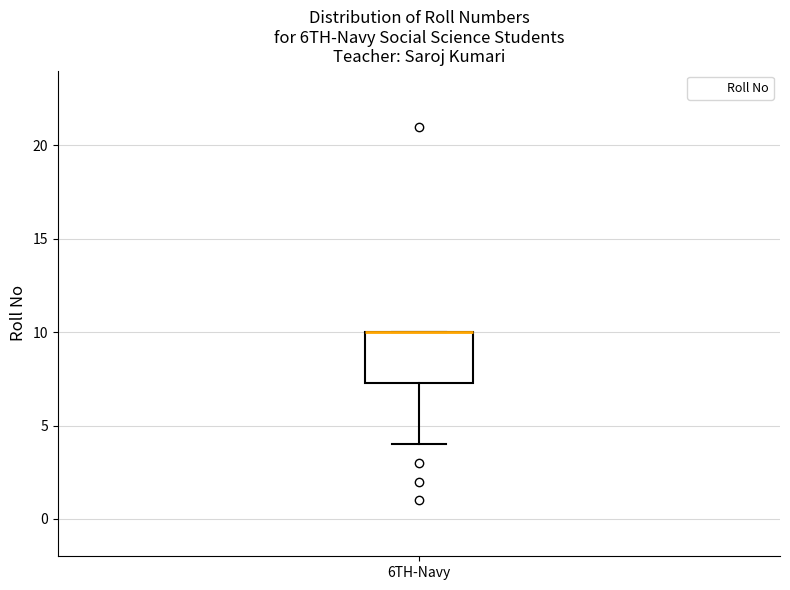

Where does the lower whisker of the box for 6TH-Navy end on the y-axis? The values are not printed on the chart, so give them approximately, as read against the axis.

4.0